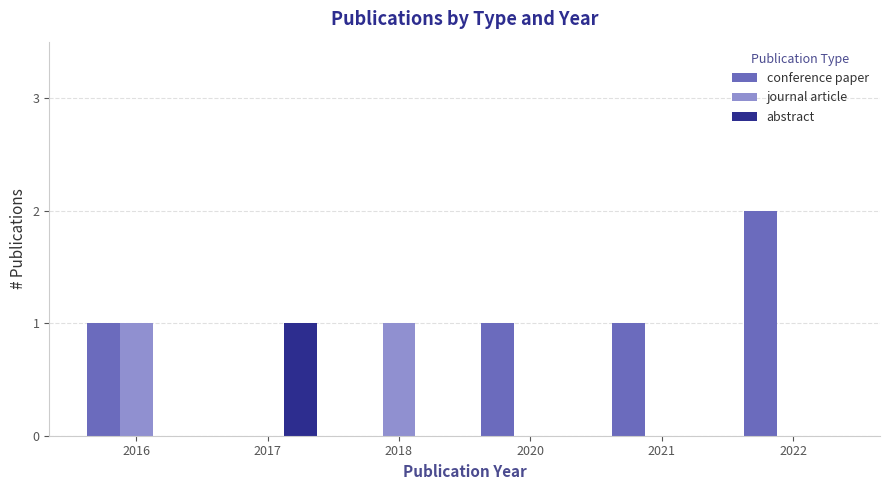

How many groups of bars are there?

6